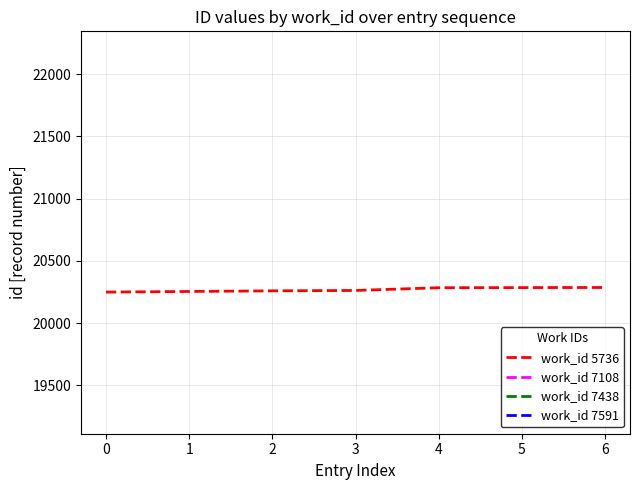

What is the maximum value for work_id 5736?

20286